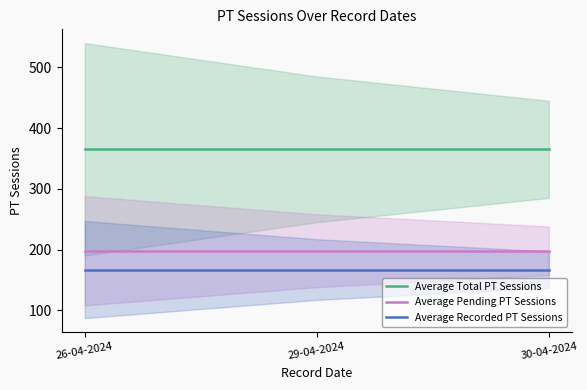

What is the sum of all Average Recorded PT Sessions values?

501